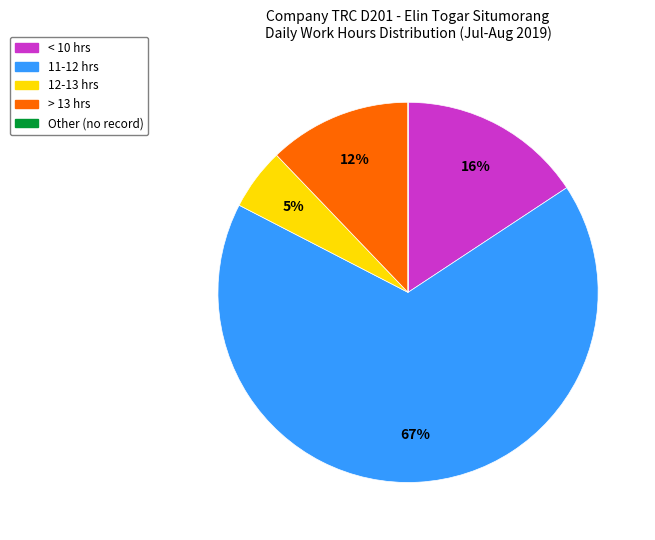

To the nearest percent, what is the difference between the largest and smallest slice percentages?

67%